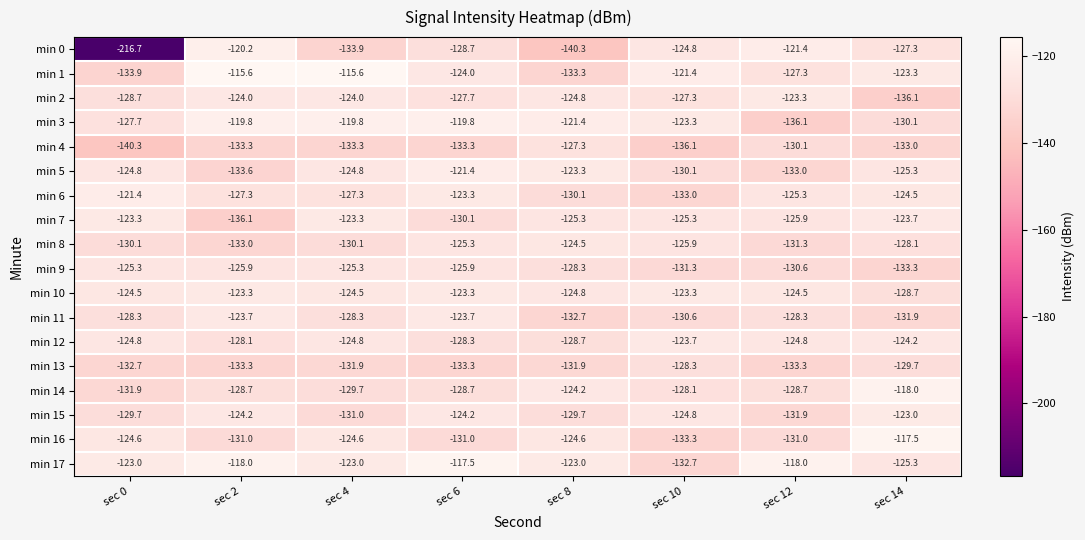

Which category has the lowest value across all series?

sec 0